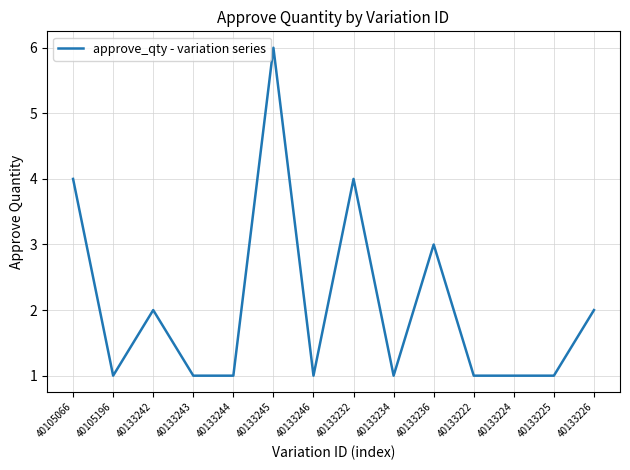

What is the minimum value shown in the chart?

1